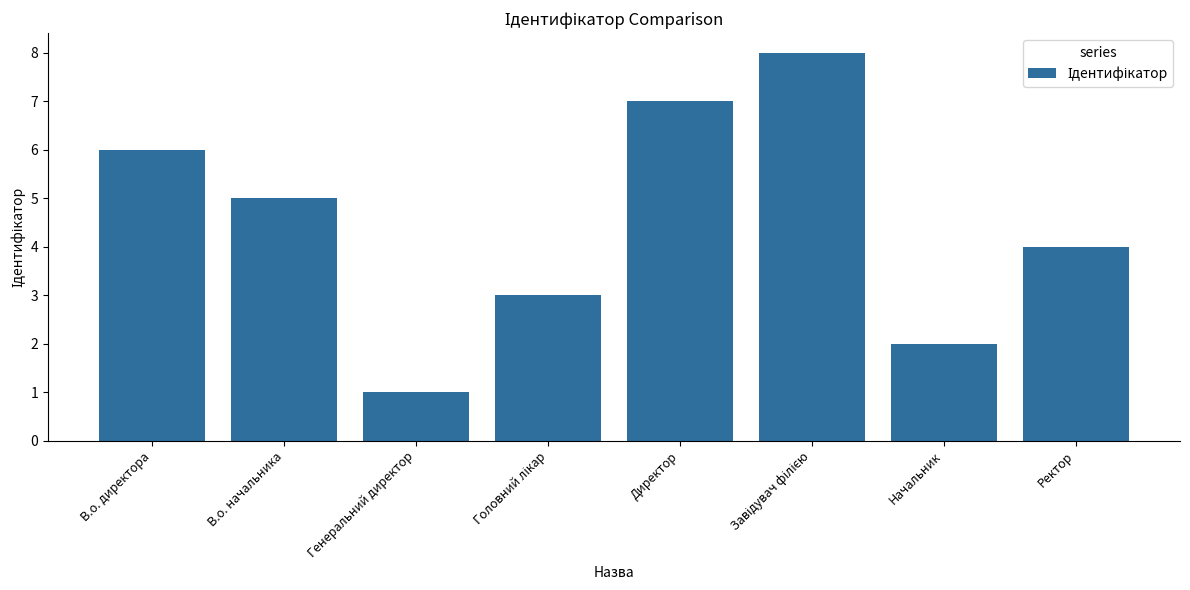

Is it true that the value at В.о. начальника is 3?

False